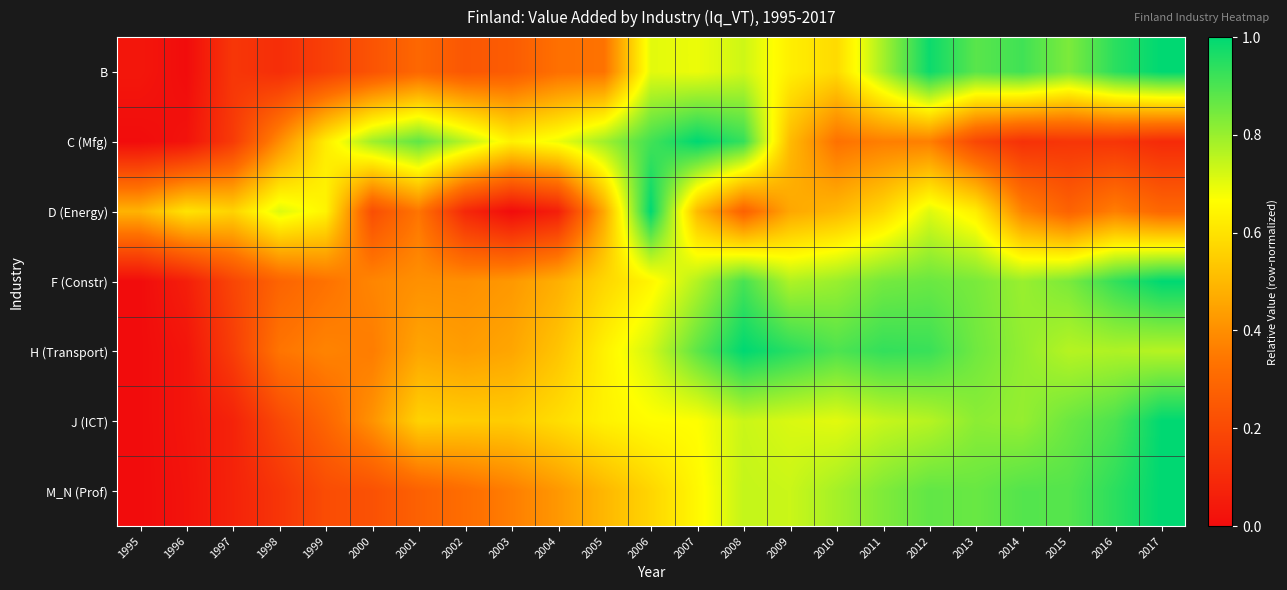

At how many categories does at least one series exceed 0?

23